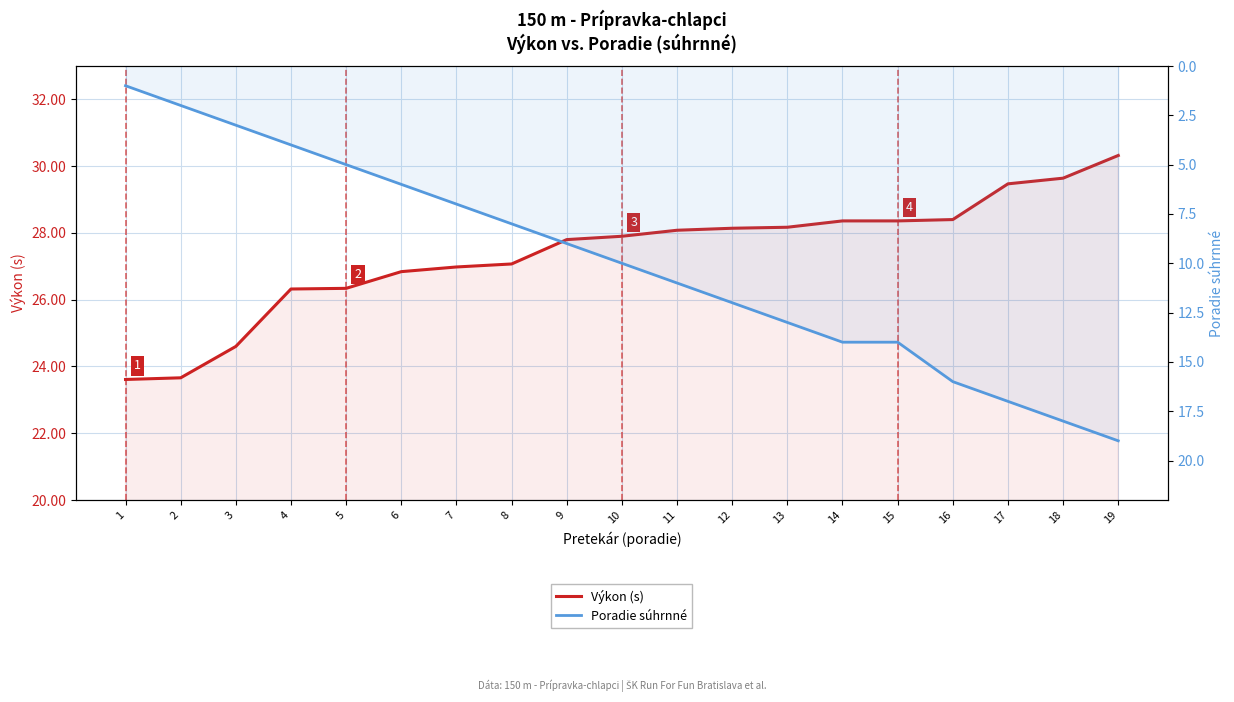

At which label does Poradie súhrnné first exceed 10?

11